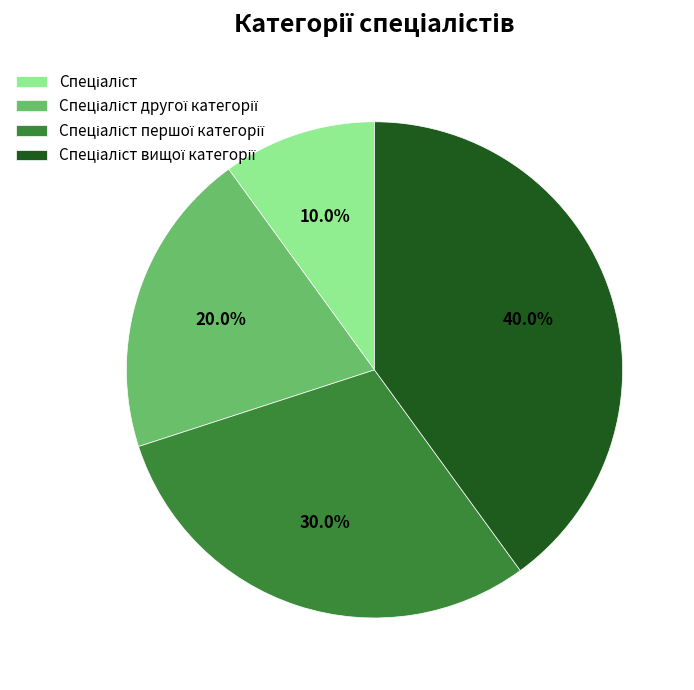

Is there any slice that represents more than half of the pie?

No